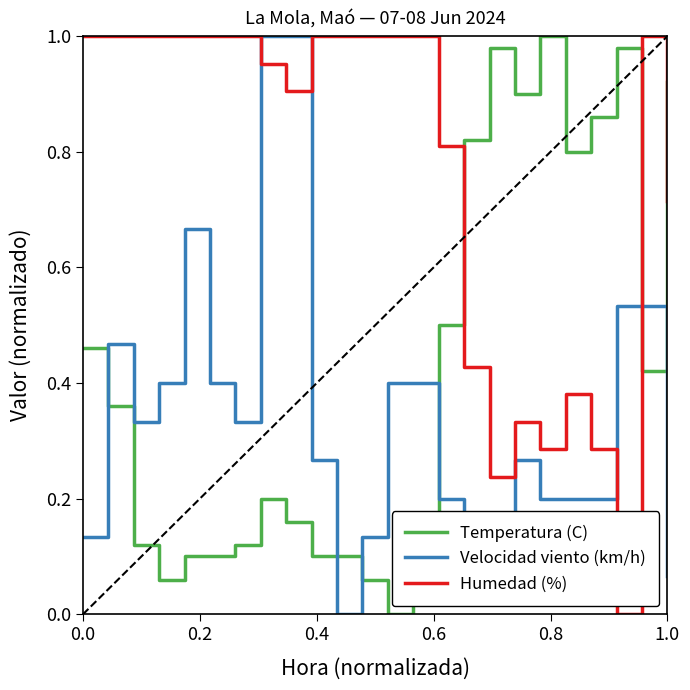

True or false: Temperatura (C) and Velocidad viento (km/h) cross at least once.

True